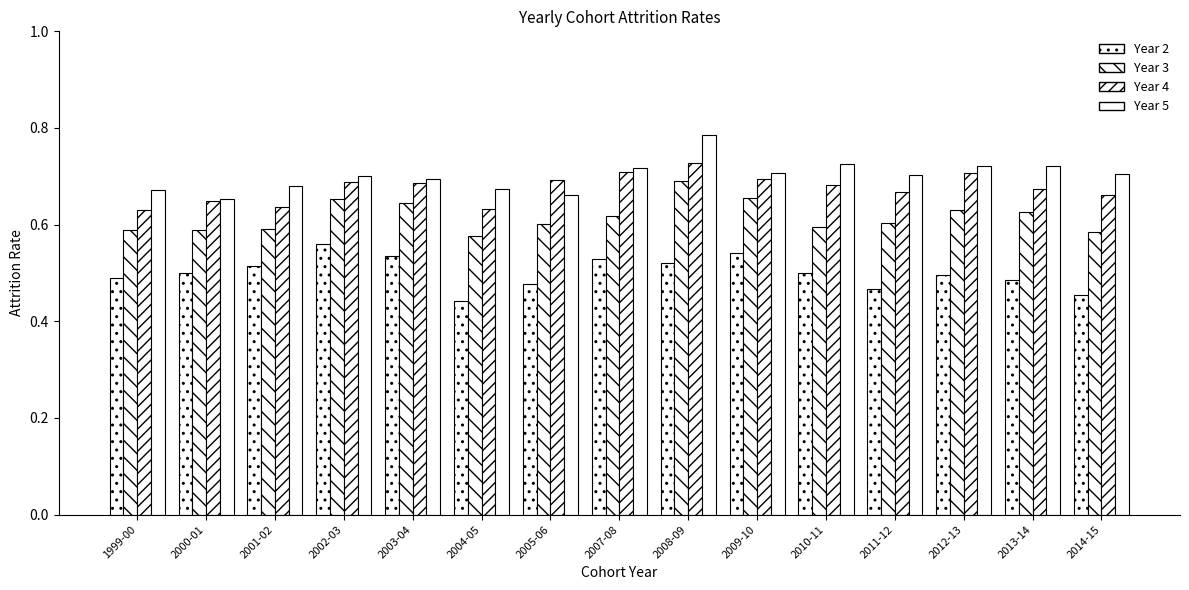

True or false: Year 4 has a value of 0.9 at 2014-15.

False